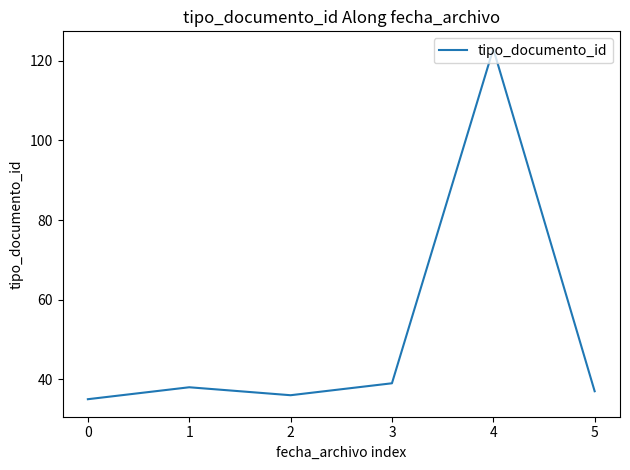

What is the sum of the values at 4 and 2?

159